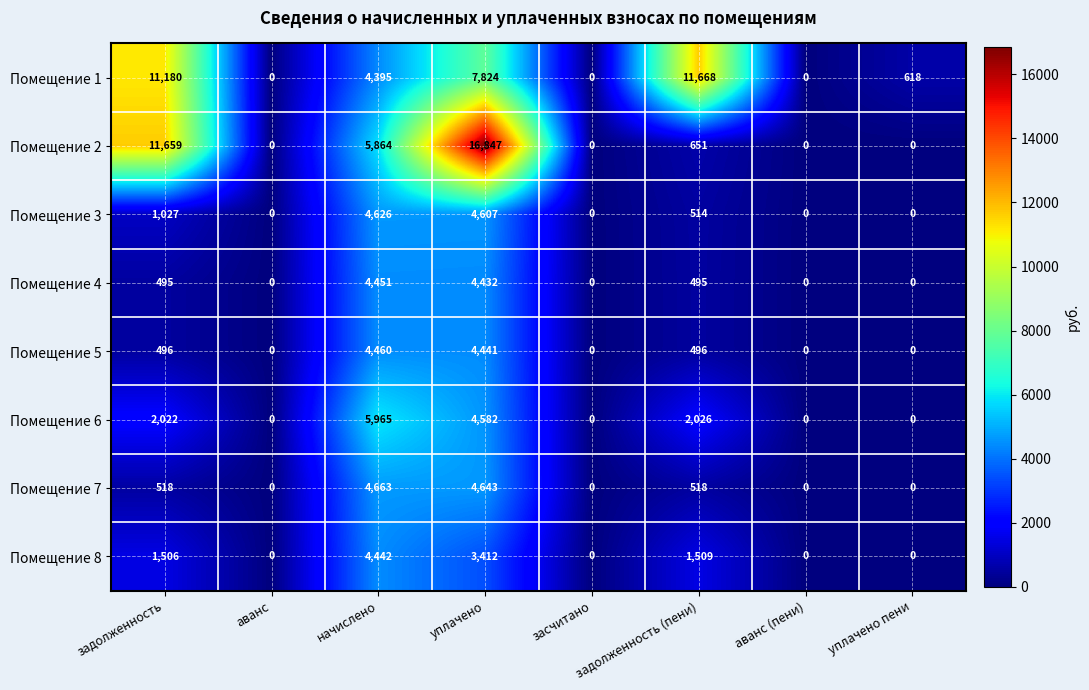

What is the greatest value displayed?

16847